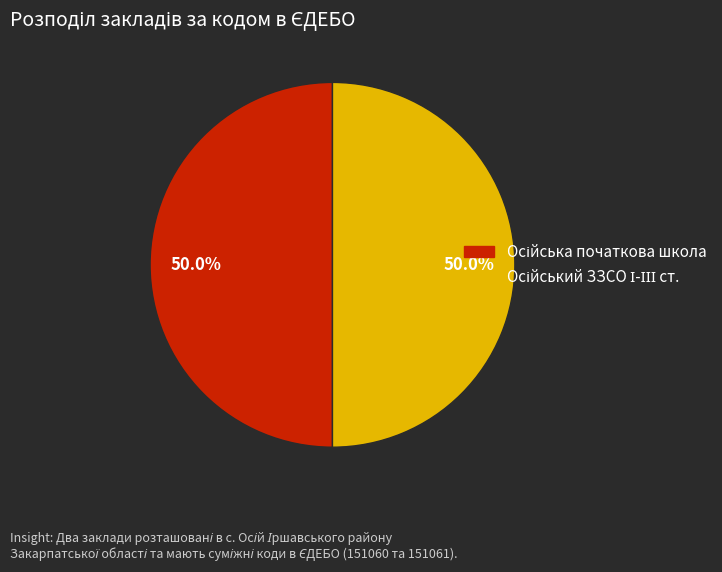

To the nearest percent, what percentage of the pie is Осійська початкова школа?

50%